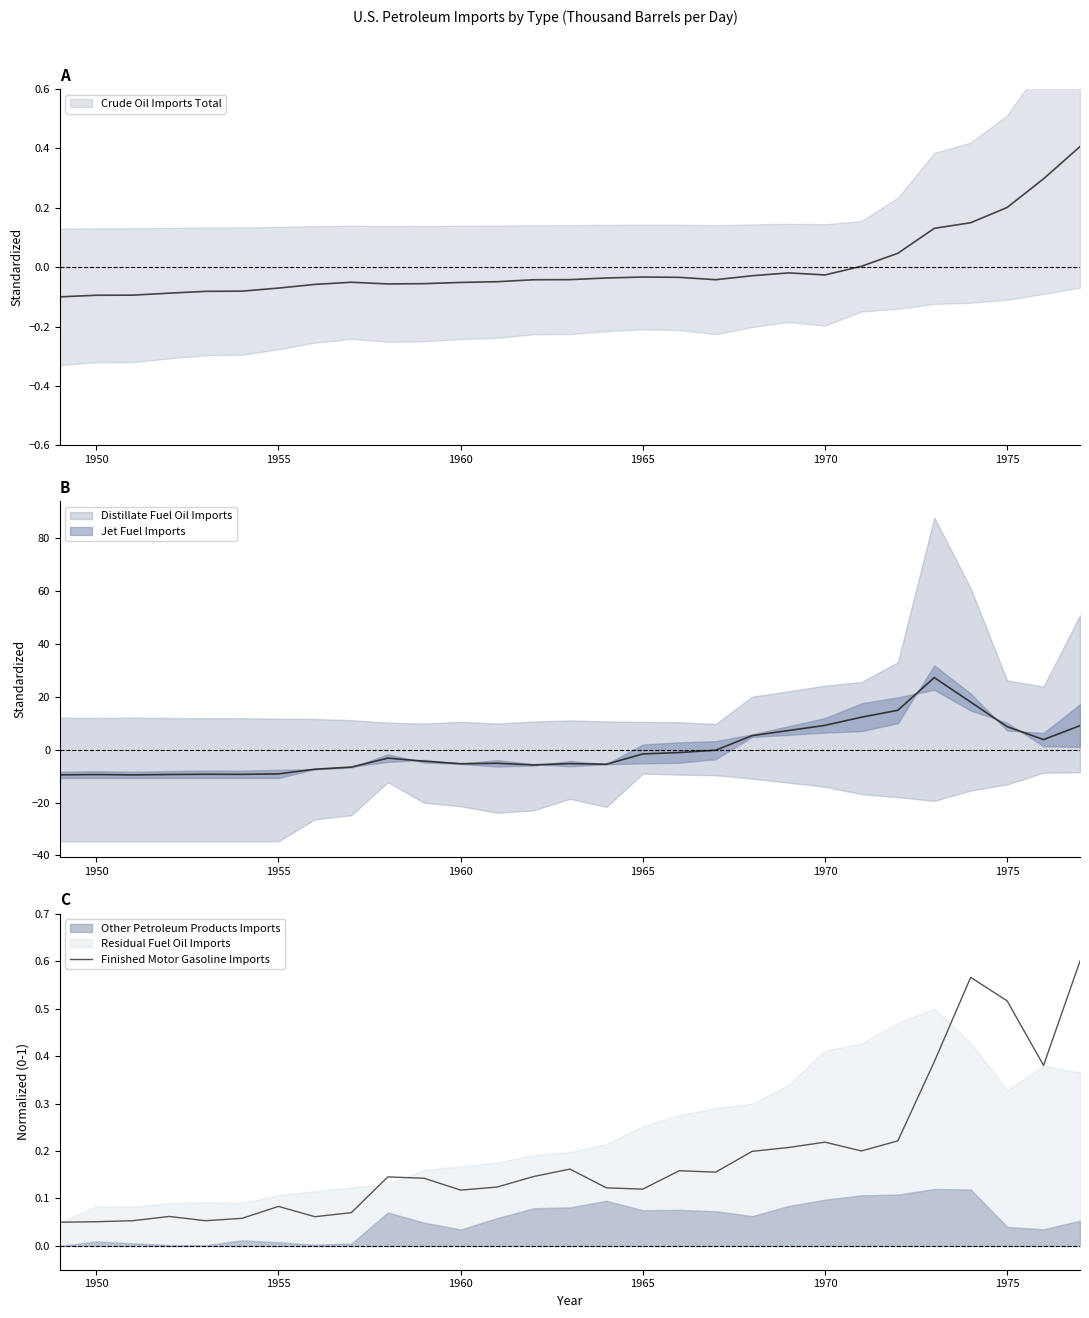

Reading left to right, what are all the values shown in this chart?

0.1	0.1	0.1	0.1	0.1	0.1	0.1	0.1	0.1	0.1	0.1	0.1	0.1	0.1	0.2	0.1	0.1	0.2	0.2	0.2	0.2	0.2	0.2	0.2	0.4	0.6	0.5	0.4	0.6